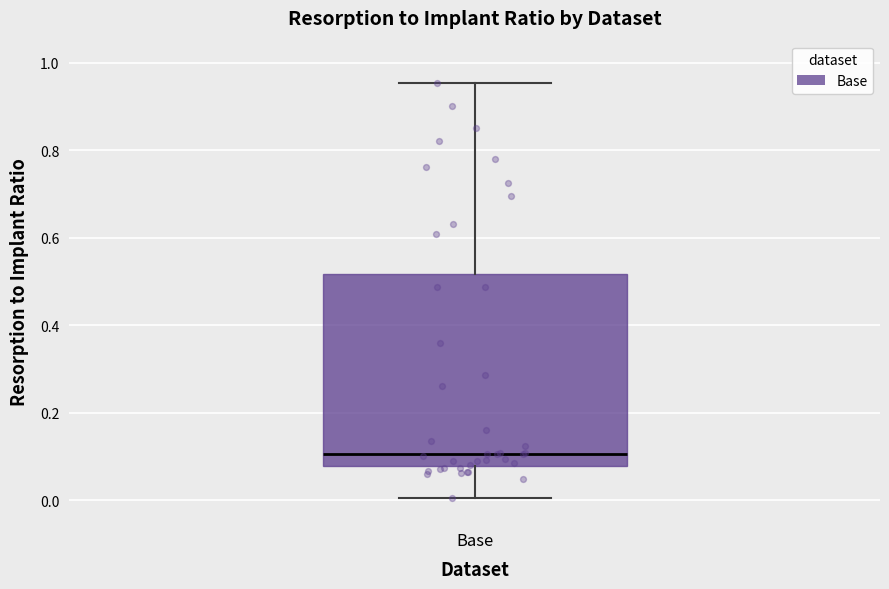

Read this box plot against the y-axis: the position of the median line, the range covered by the box, and the ends of both whiskers. The values are not printed on the chart, so give them approximately, as read against the axis.

median 0.10, box 0.08 to 0.52, whiskers 0.00 to 0.96